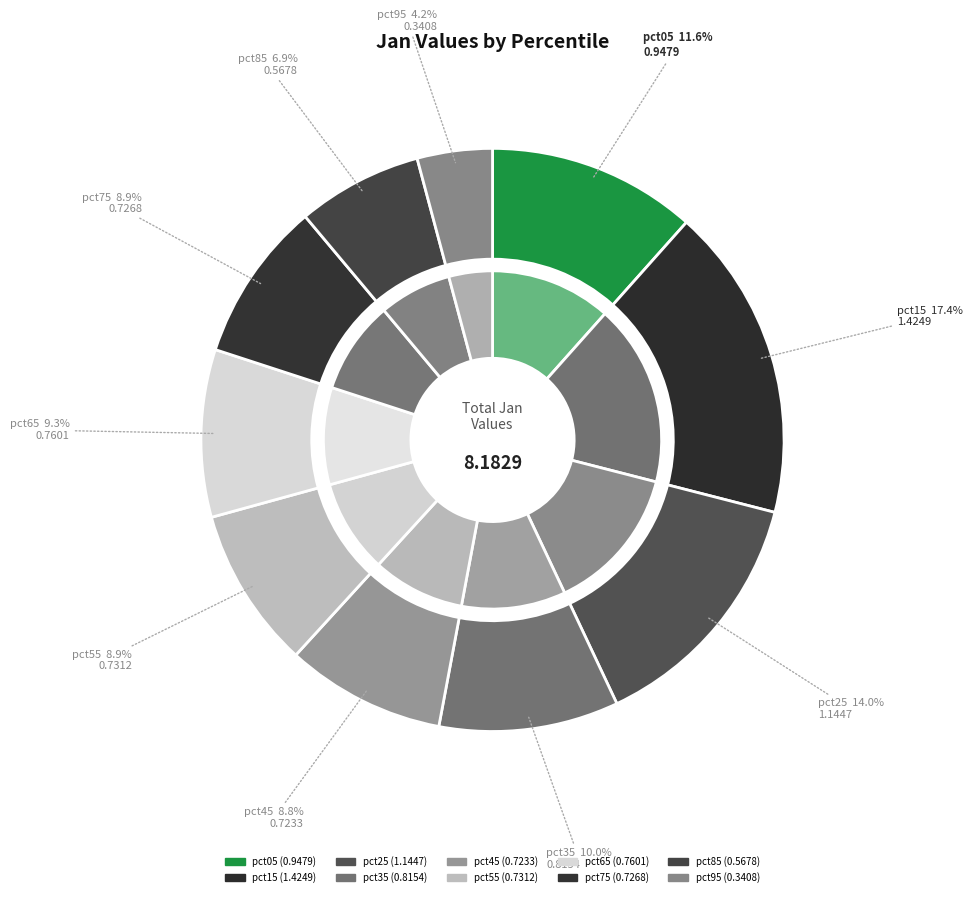

To the nearest percent, what is the difference between the pct65 and pct15 slice percentages?

8%